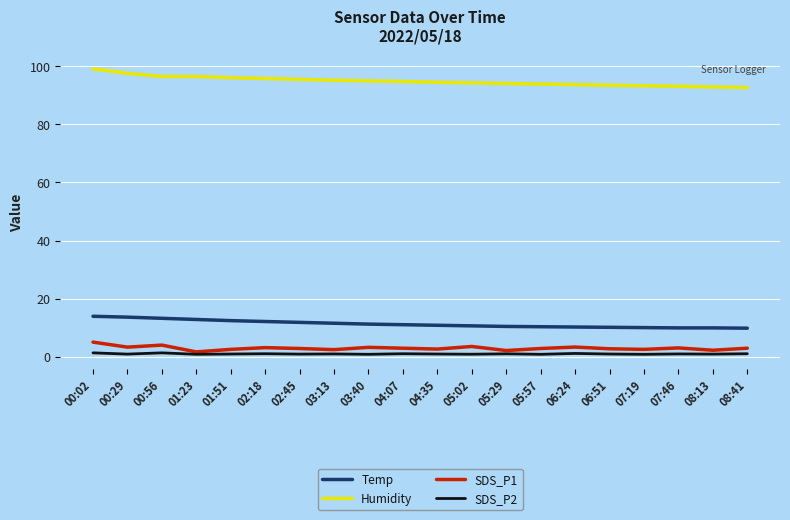

What is the highest value of the Temp series?

13.9